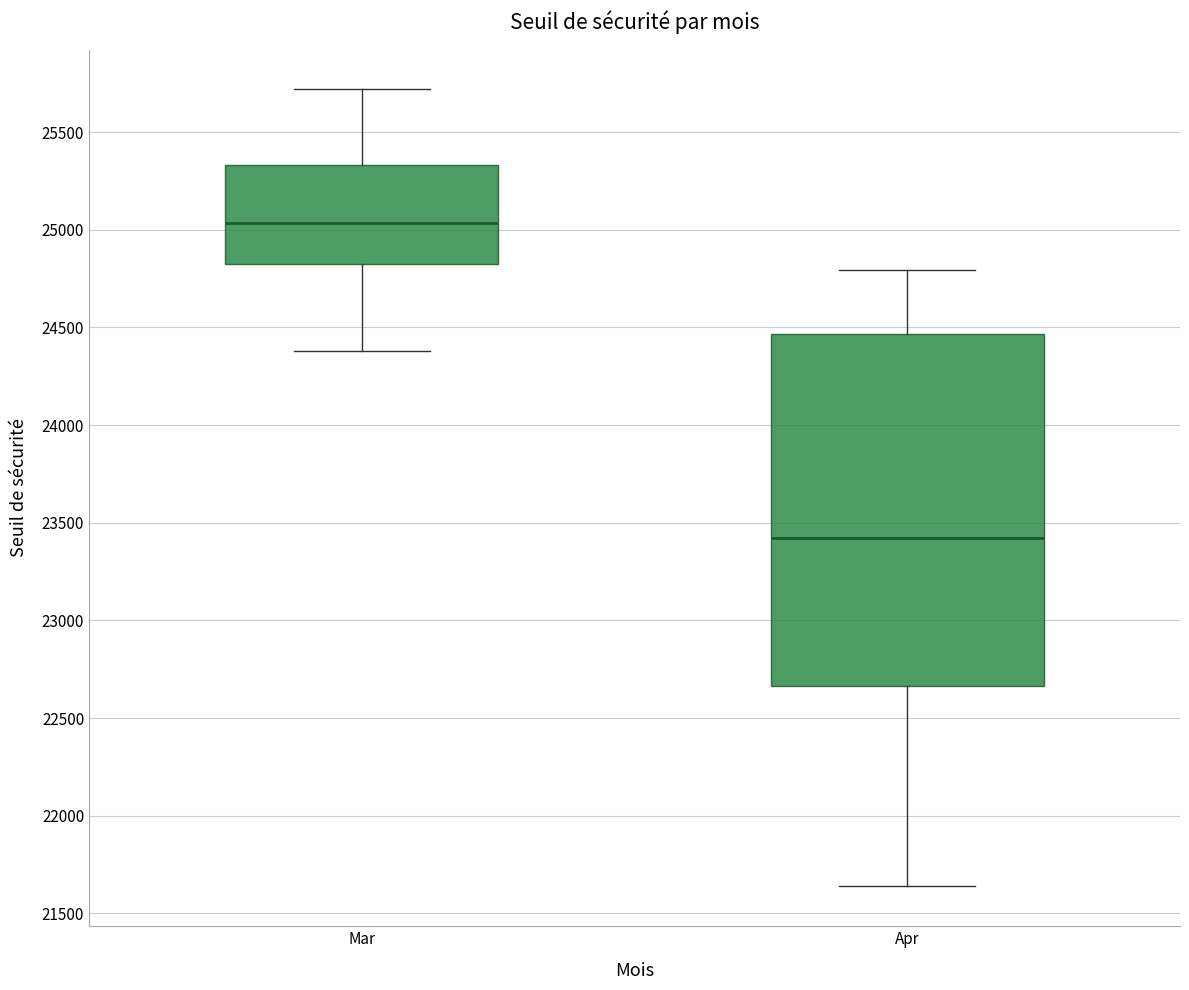

Where does the median line of the box for Apr sit on the y-axis? The values are not printed on the chart, so give them approximately, as read against the axis.

23400